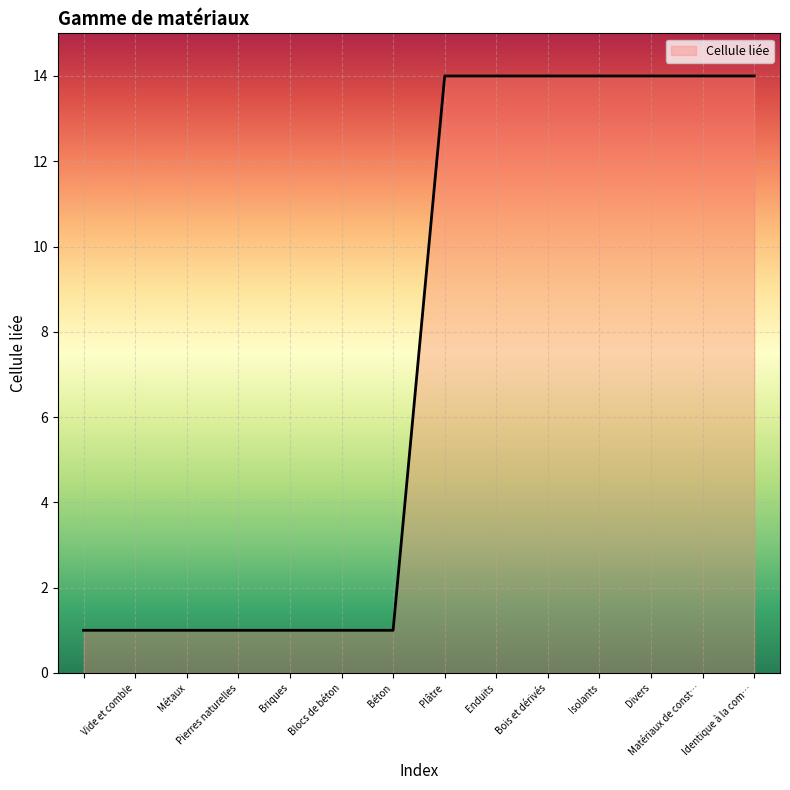

Reading right to left, what are all the values shown in this chart?

14	14	14	14	14	14	14	1	1	1	1	1	1	1